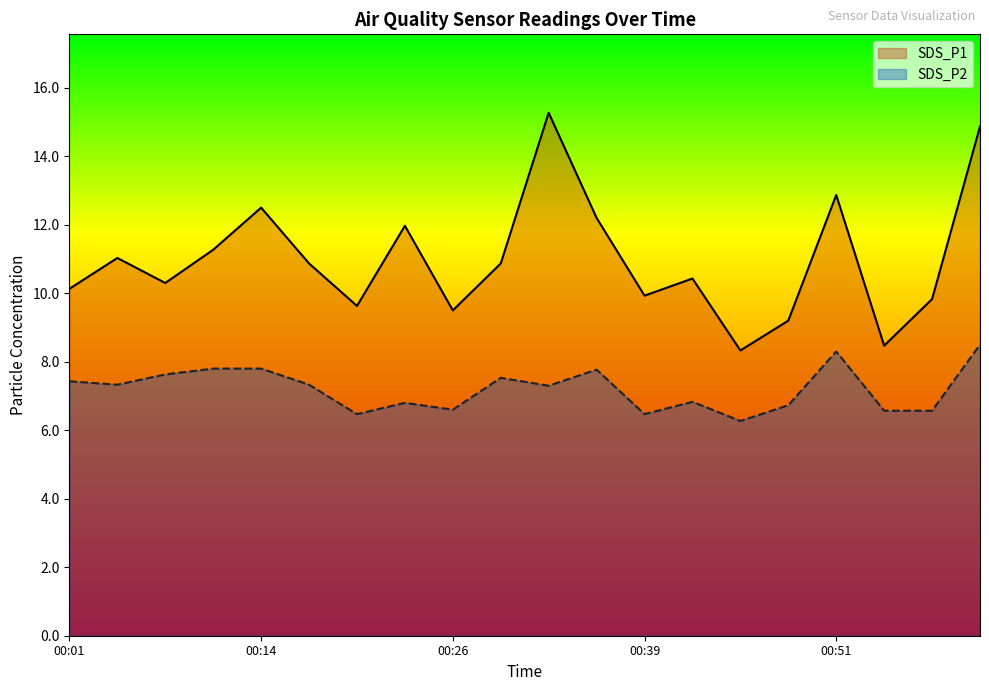

Which series has the widest spread of values?

SDS_P1